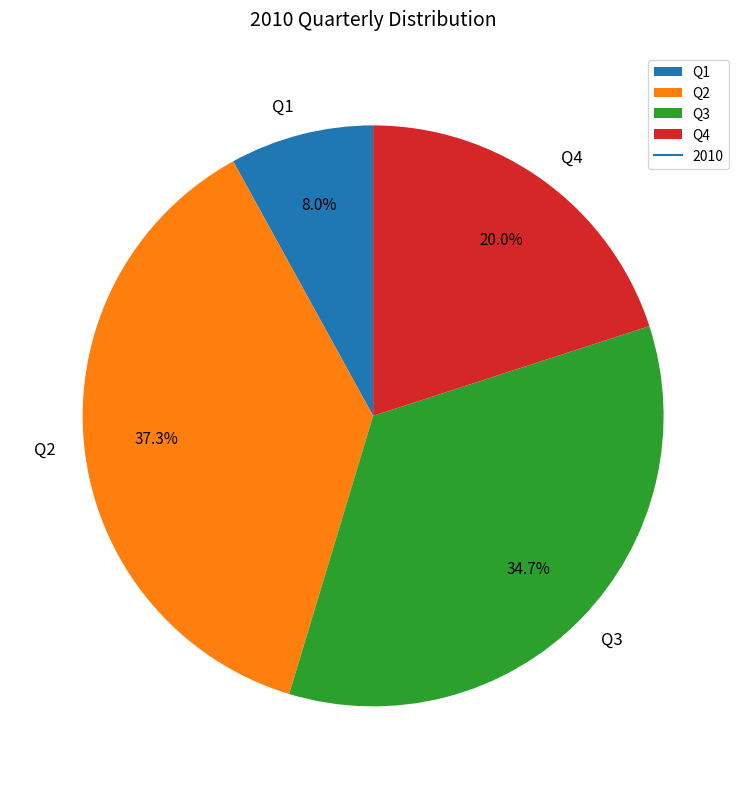

The Q1 slice represents 18% of the pie. True or false?

False